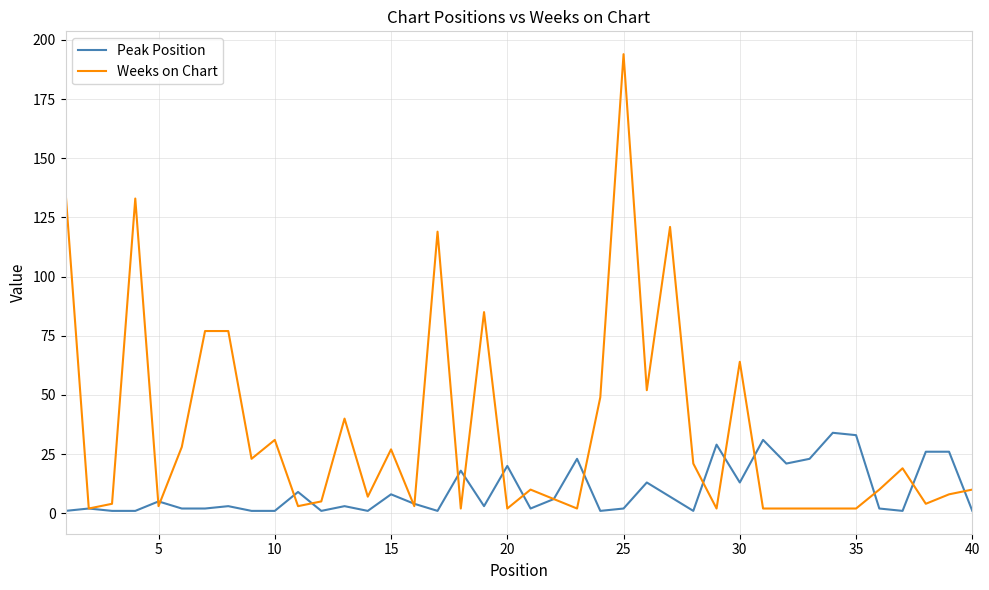

Which series has the widest spread of values?

Weeks on Chart